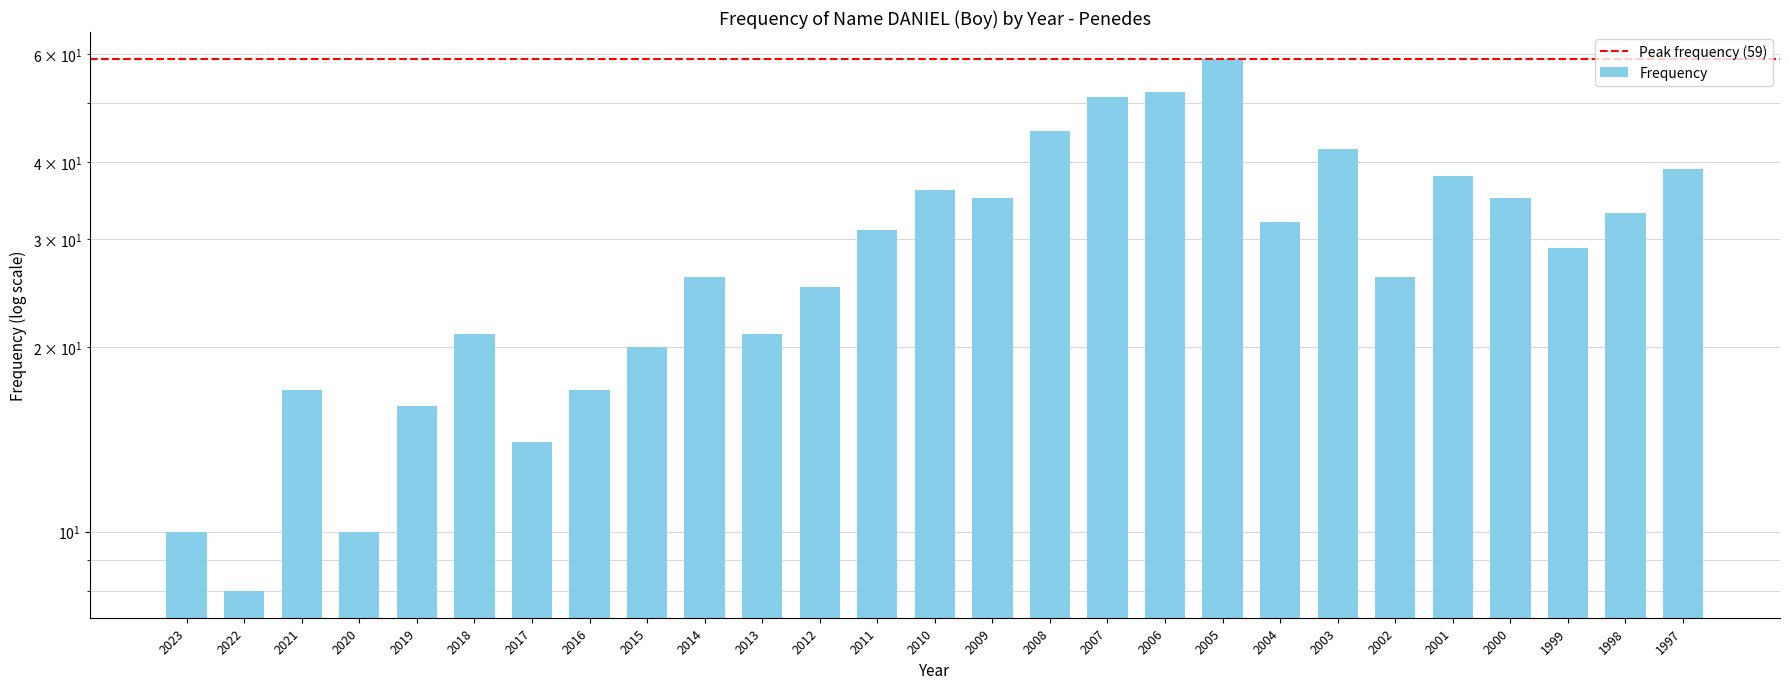

What value does the data have at 2013, to the nearest 10?

20